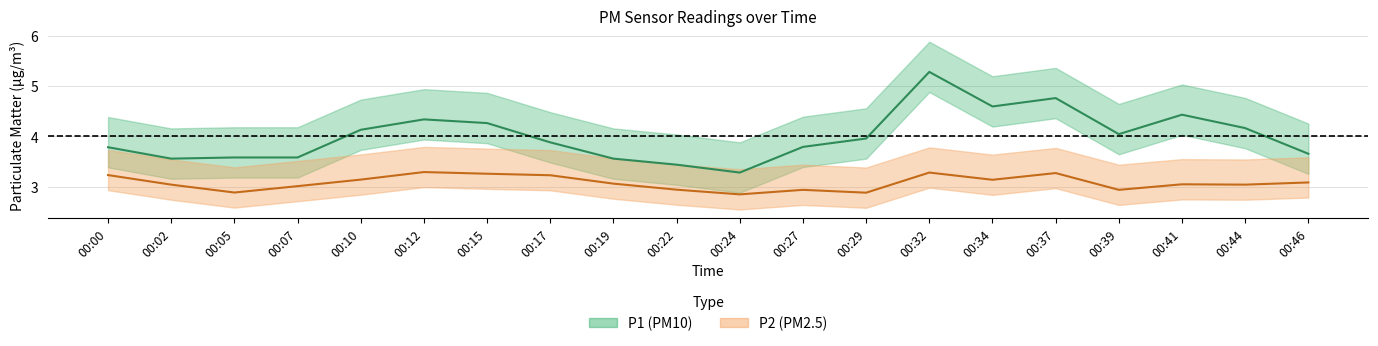

How many lines are shown in the chart?

2